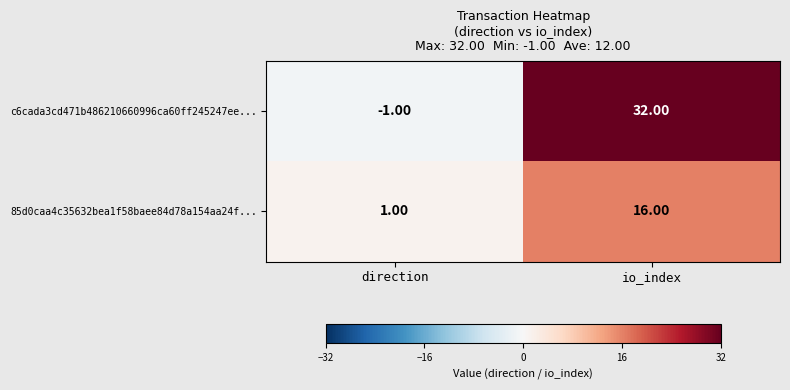

Which series has the largest range (max minus min)?

c6cada3cd471b486210660996ca60ff245247ee...